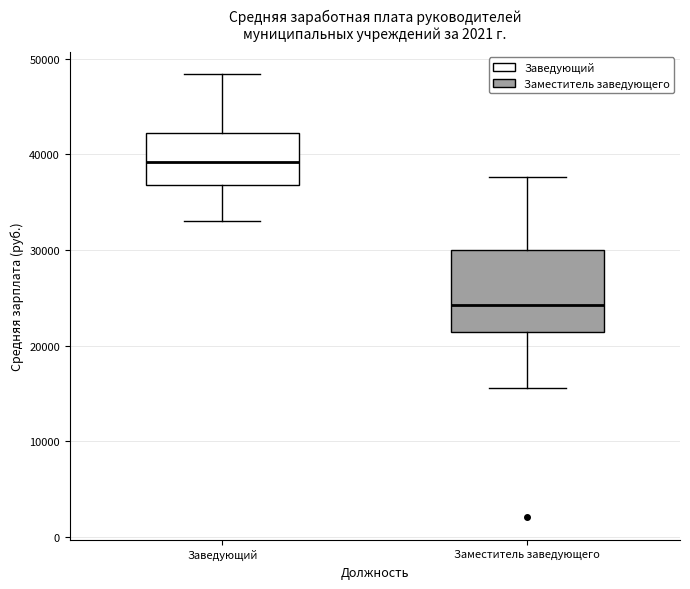

Reading left to right, read every box against the y-axis: the position of its median line, the range the box covers, and the ends of its whiskers. The values are not printed on the chart, so give them approximately, as read against the axis.

Заведующий: median 39000, box 37000 to 42000, whiskers 33000 to 48000
Заместитель заведующего: median 24000, box 21000 to 30000, whiskers 16000 to 38000